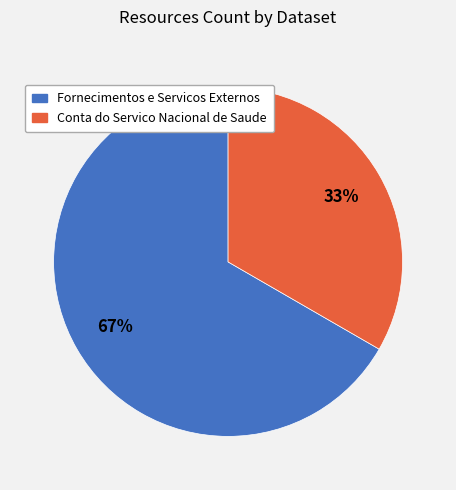

What is the smallest slice in the pie chart?

Conta do Servico Nacional de Saude